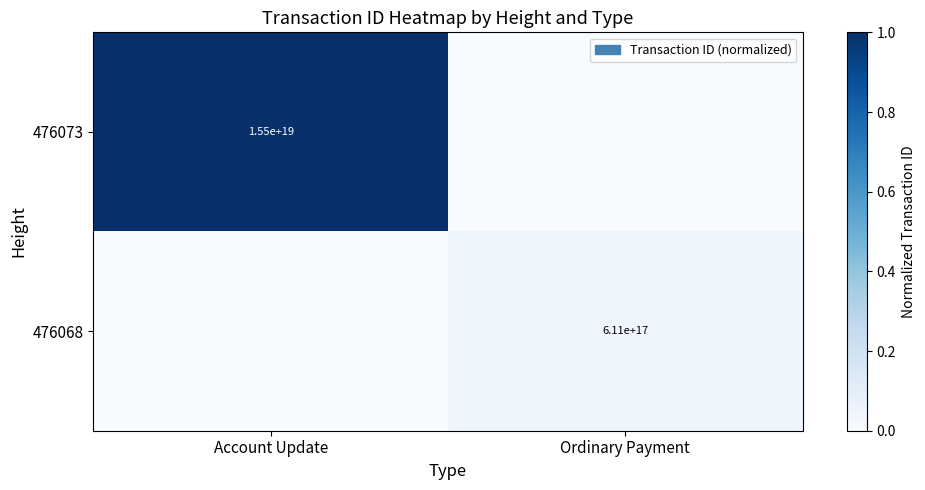

True or false: 476073 has a value of 9059468165233691648 at Account Update.

False